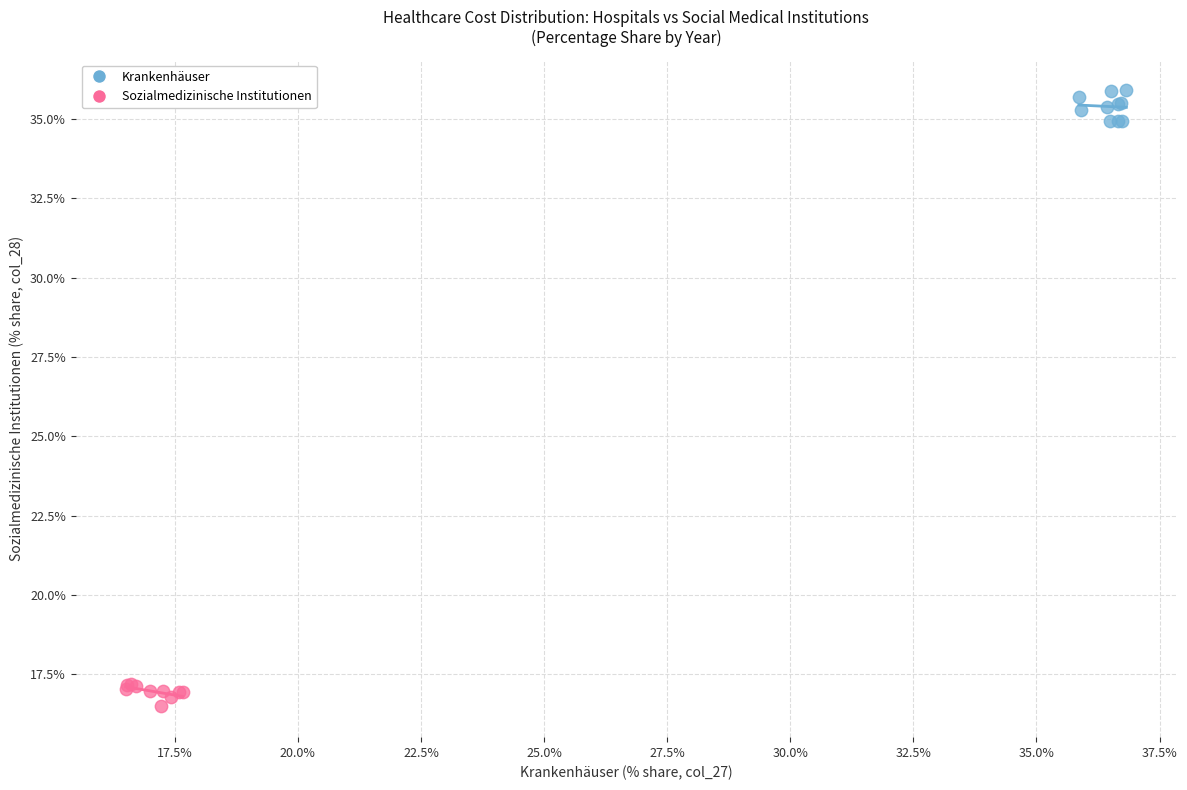

Which series reaches the maximum Y coordinate?

Krankenhäuser